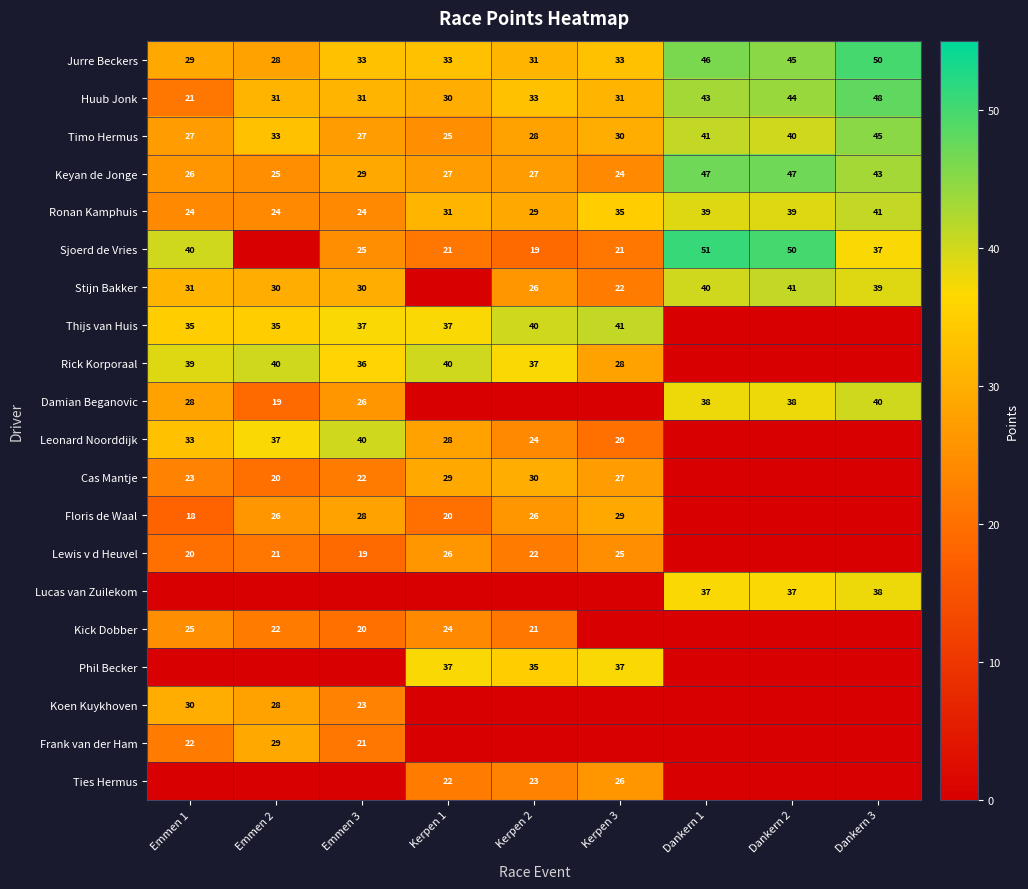

What is the difference between the highest and lowest values at Kerpen 1?

40